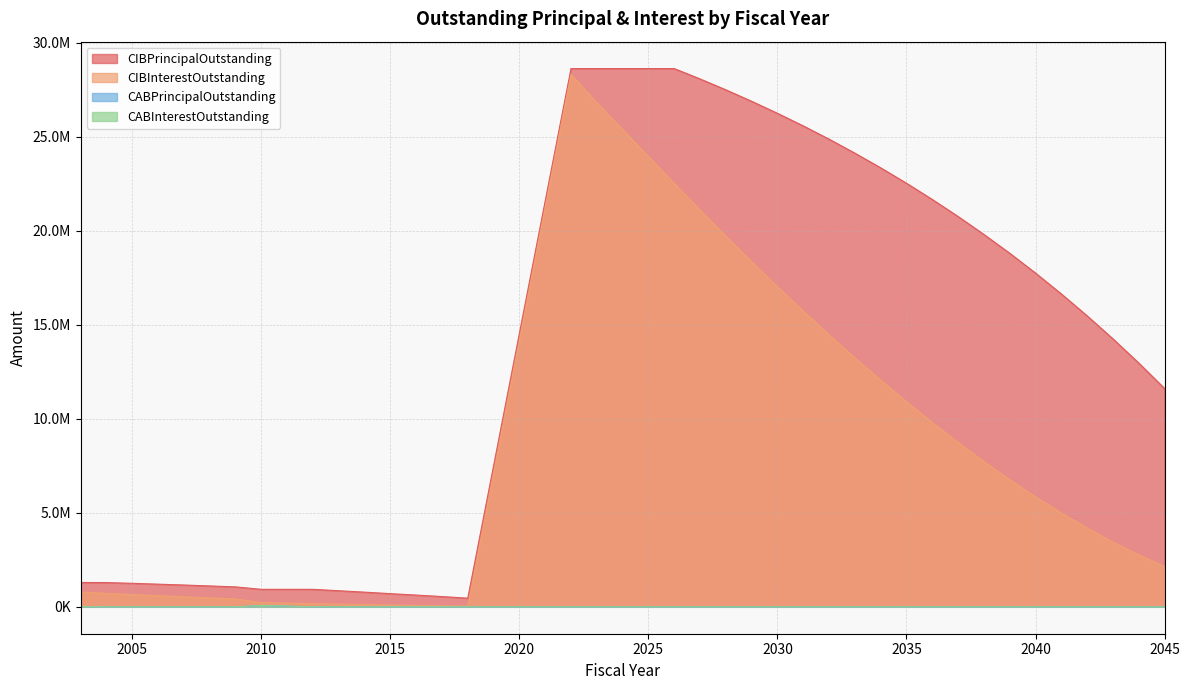

Between 2035 and 2043, which is larger?

2035